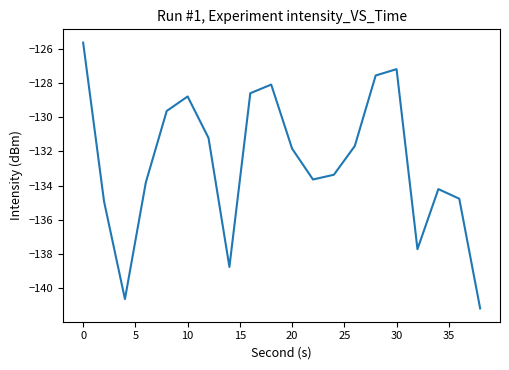

What is the greatest value displayed?

-125.7